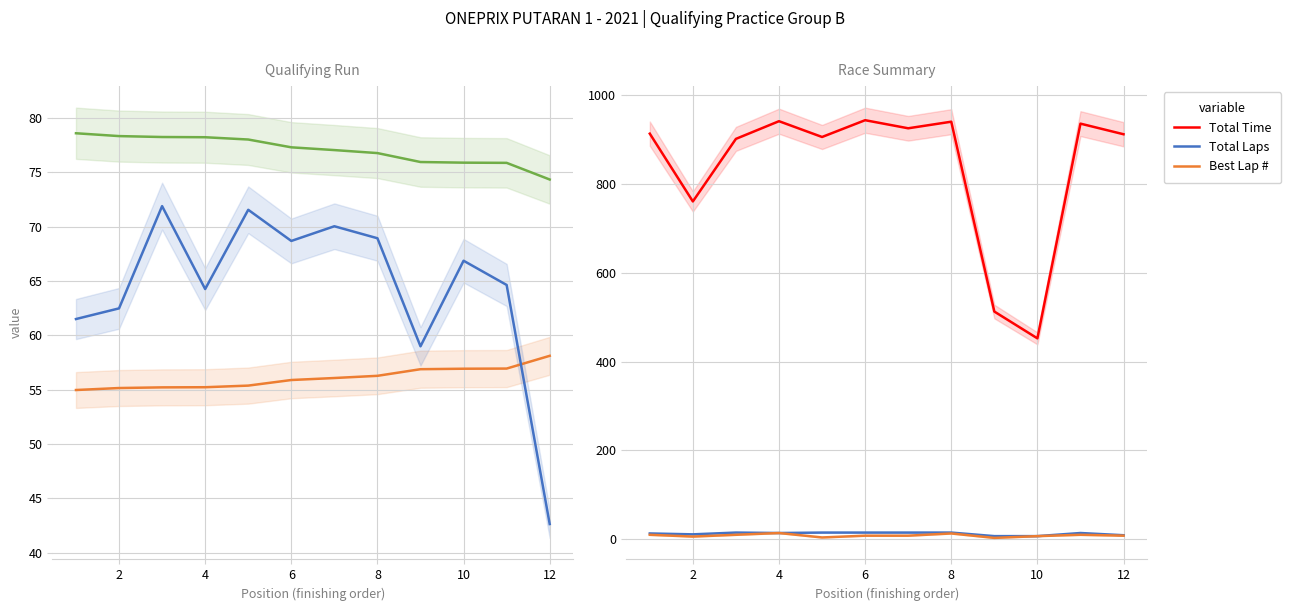

What value does the Total Time series have at 8?

940.1